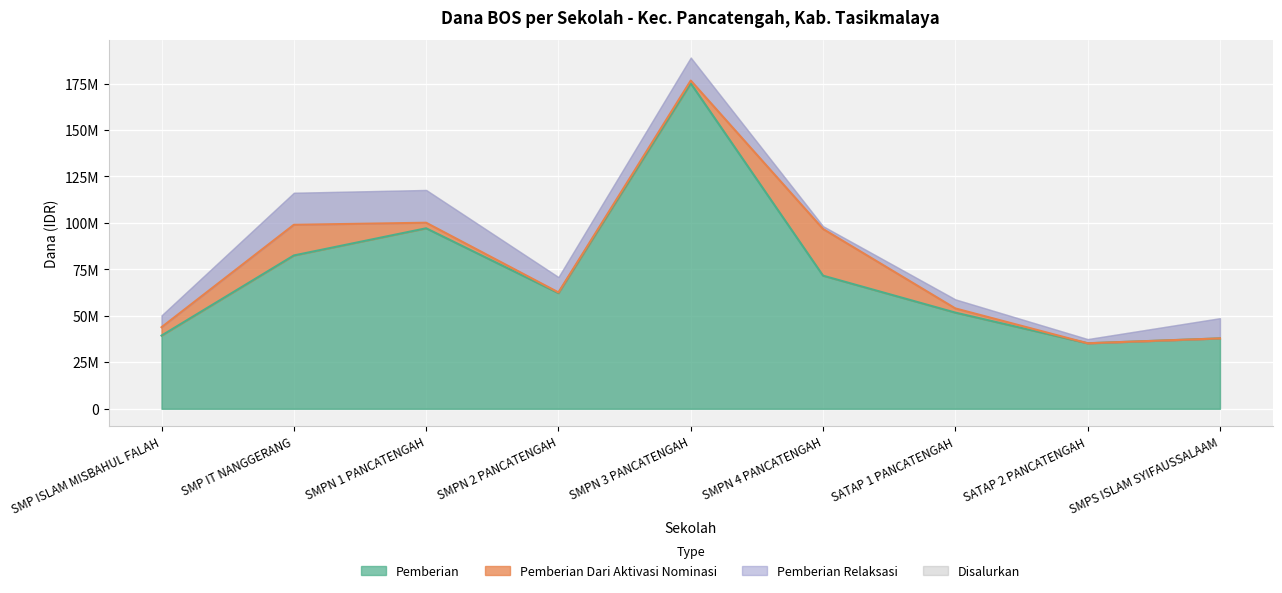

Read the Pemberian value at SATAP 2 PANCATENGAH.

35250000